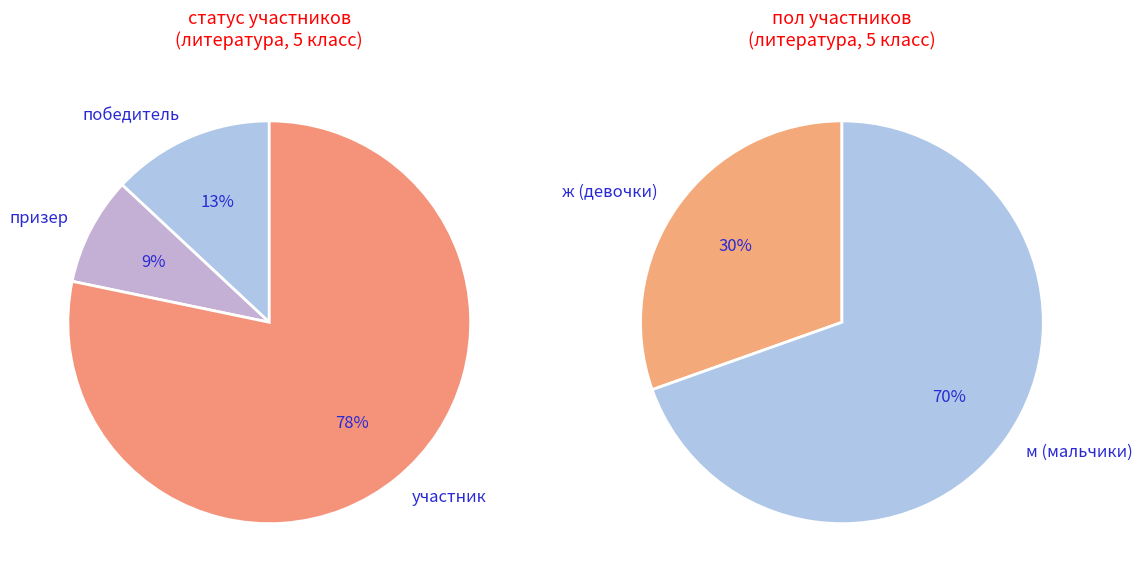

Which category accounts for the majority?

участник